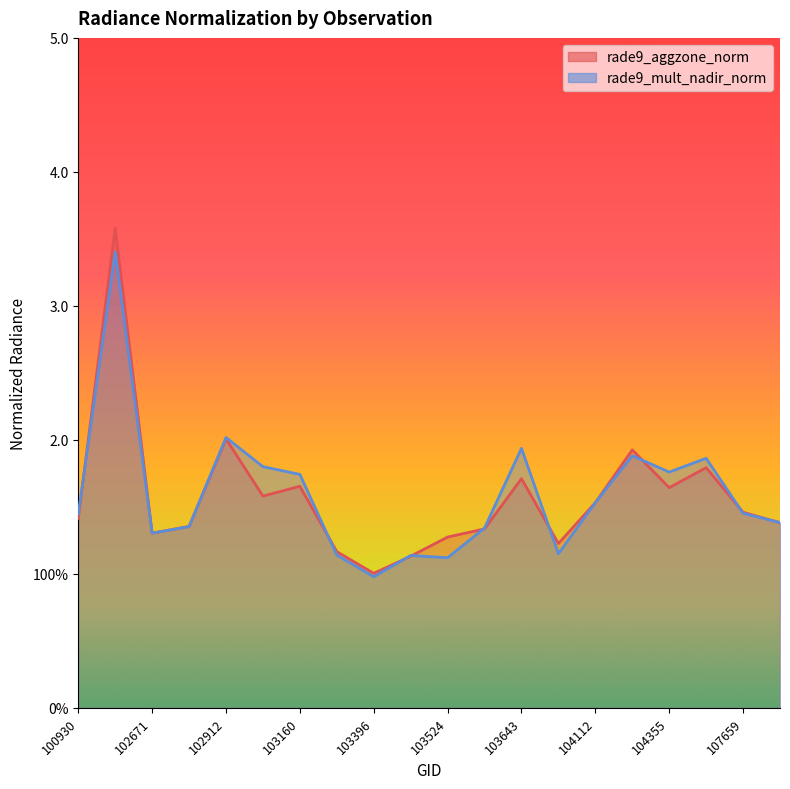

How many series are shown in this chart?

2